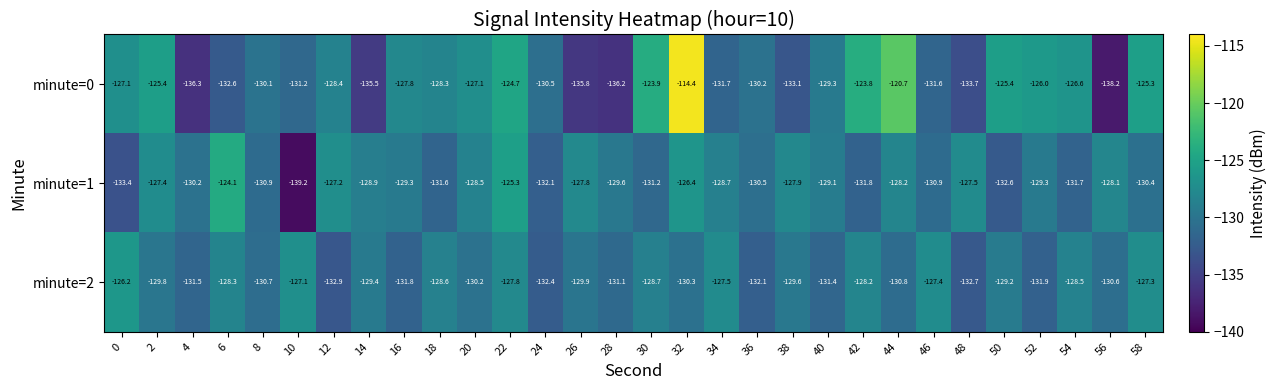

Count the number of data series in this chart.

3